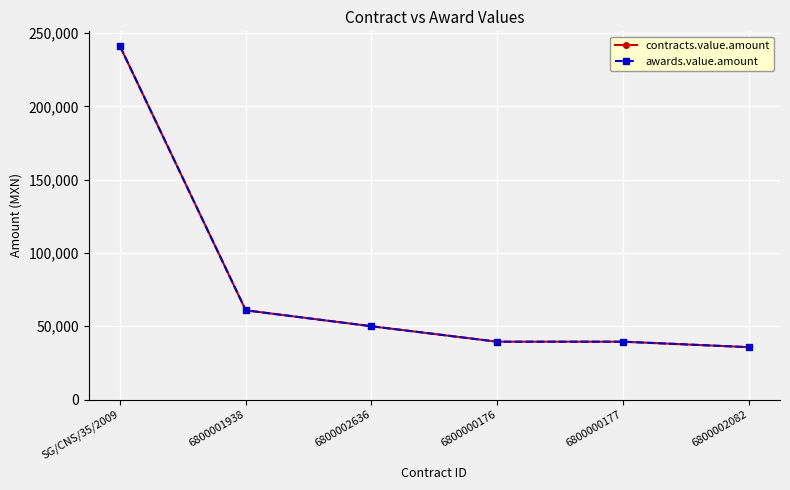

Is it true that contracts.value.amount equals 13801.5 at 6800002082?

False